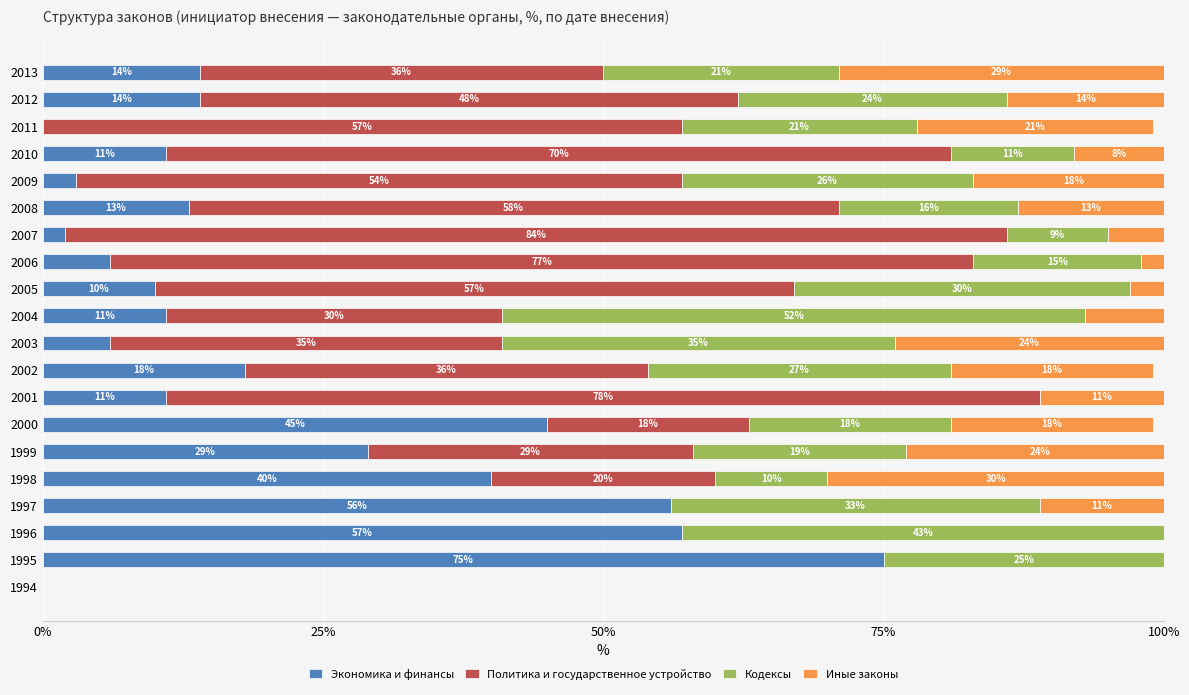

Where is Экономика и финансы nearest to the value 37?

1998